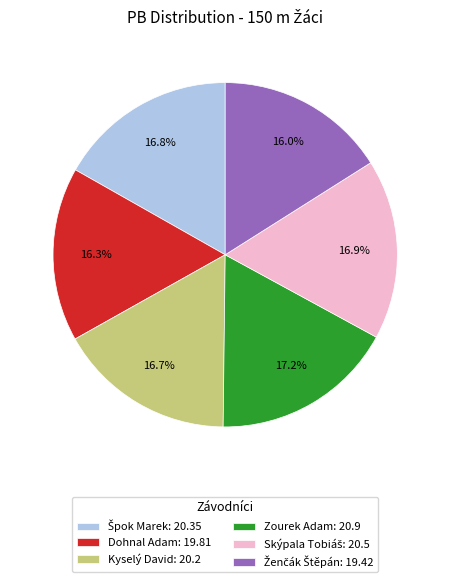

Does Kyselý David: 20.2 represent more than half of the total?

No